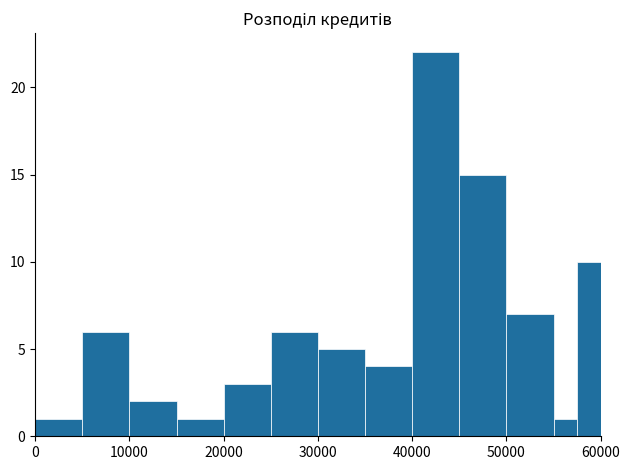

Read against the x-axis, roughly where is the centre of the tallest bar?

43000